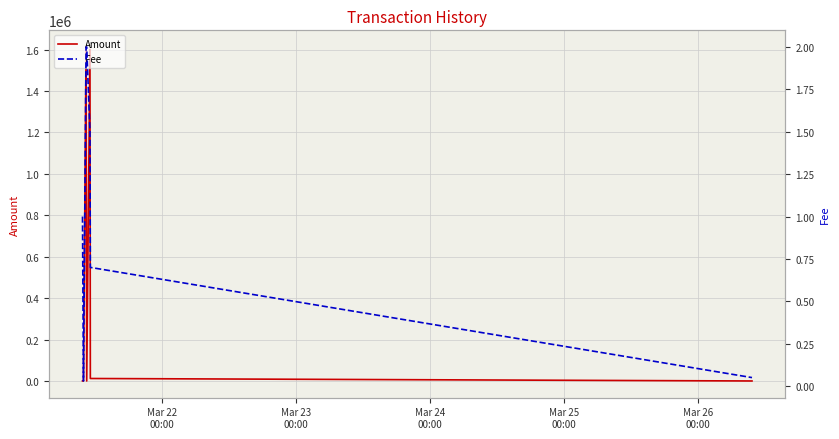

What is the maximum value for Amount?

1611998.0